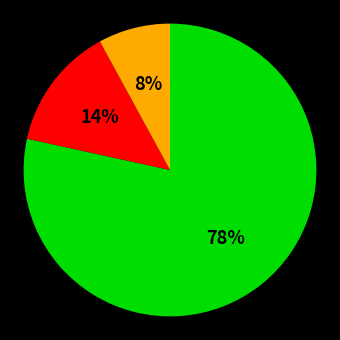

To the nearest percent, what is the difference between the largest and smallest slice percentages?

70%